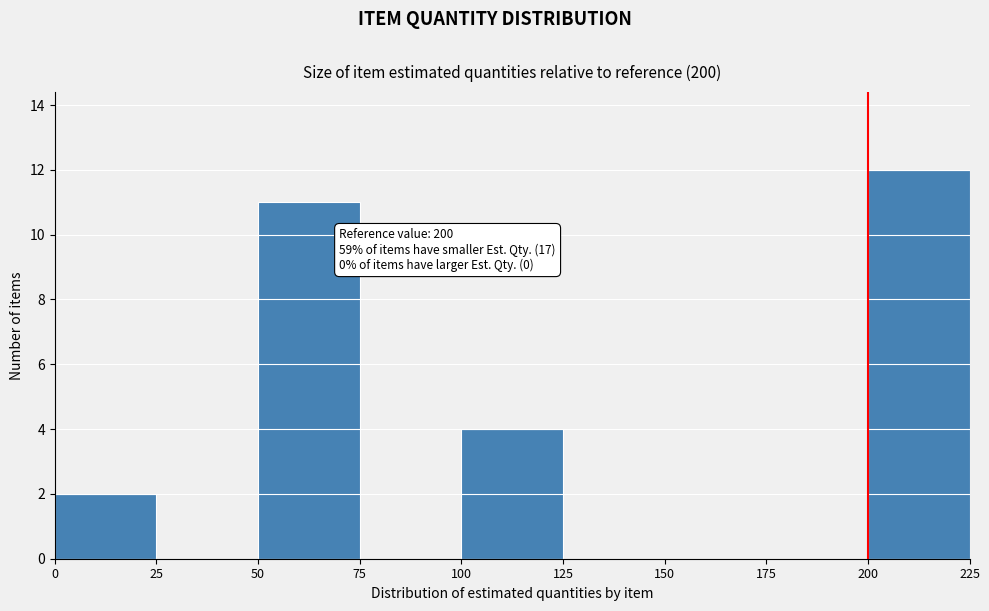

Which range on the x-axis has the tallest bar?

200 to 225